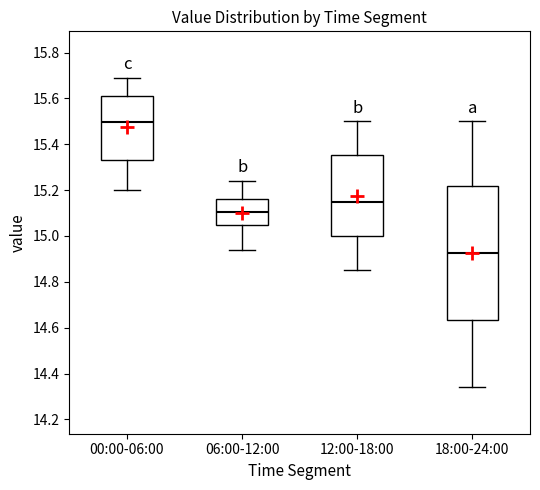

Reading left to right, transcribe this box plot: for each box, give where its median line is, the range the box spans, and where its two whiskers end, as read against the y-axis. The values are not printed on the chart, so give them approximately, as read against the axis.

00:00-06:00: median 15.50, box 15.34 to 15.62, whiskers 15.20 to 15.70
06:00-12:00: median 15.10, box 15.04 to 15.16, whiskers 14.94 to 15.24
12:00-18:00: median 15.16, box 15.00 to 15.36, whiskers 14.86 to 15.50
18:00-24:00: median 14.92, box 14.64 to 15.22, whiskers 14.34 to 15.50